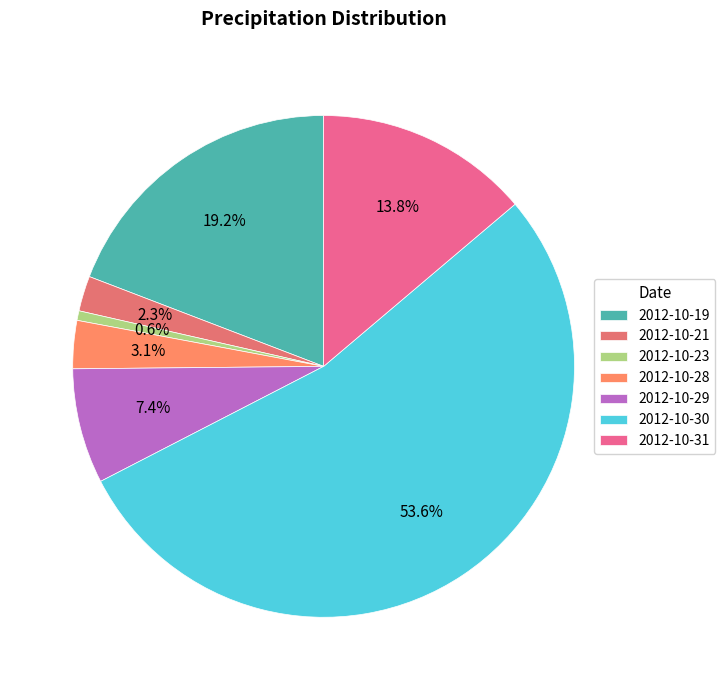

To the nearest percent, what is the combined percentage of 2012-10-21 and 2012-10-31?

16%